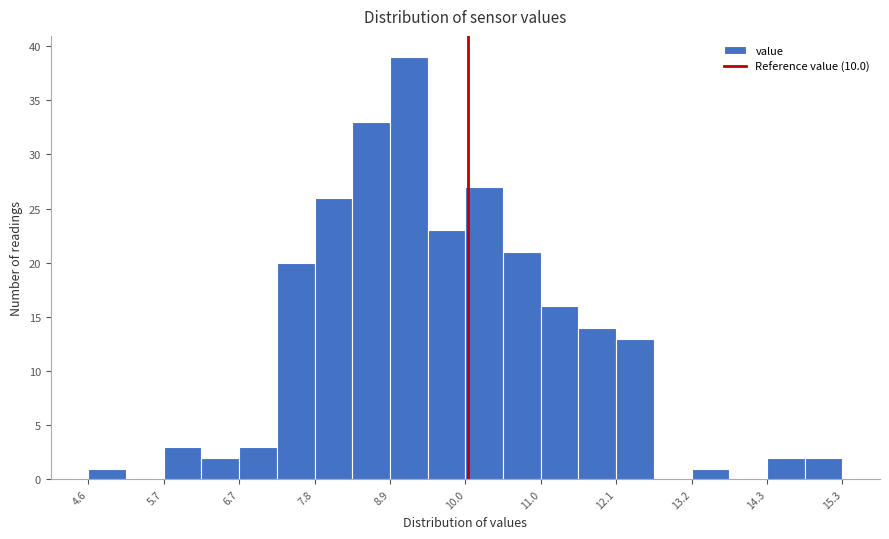

Around what value on the x-axis is the tallest bar? Give the approximate position of its centre, as read against the axis.

9.2